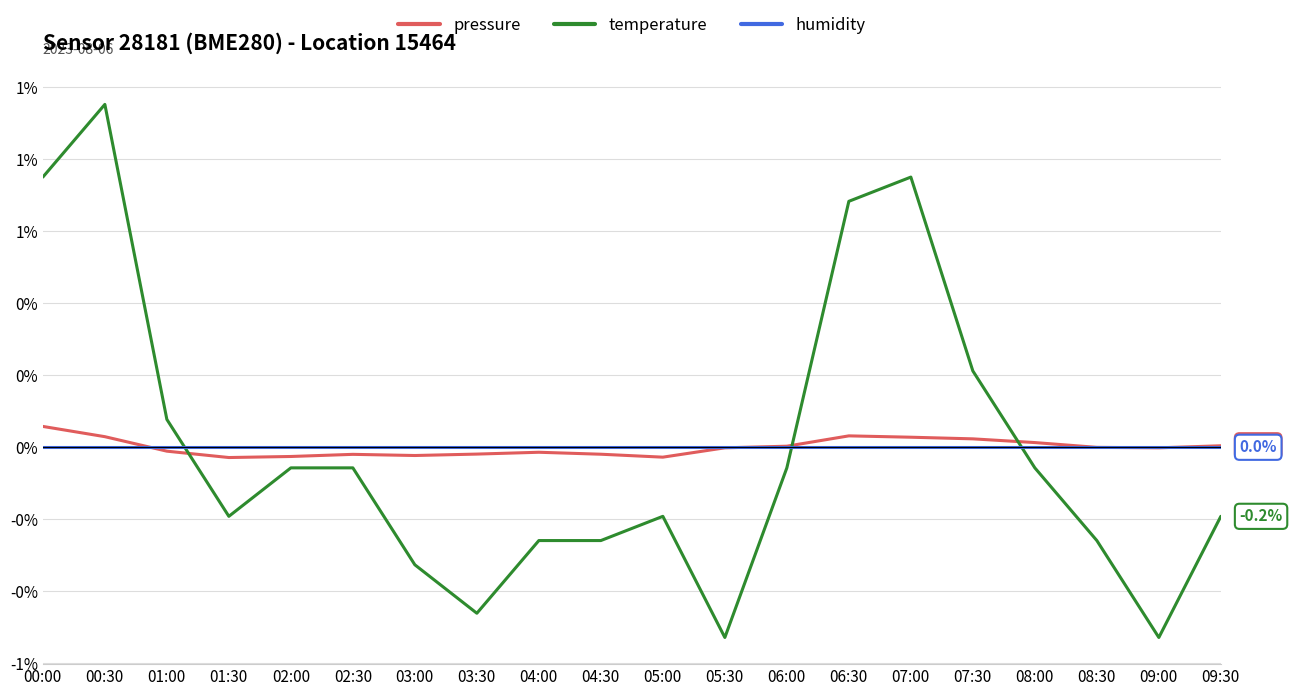

What are all the series names shown in the legend?

pressure, temperature, humidity